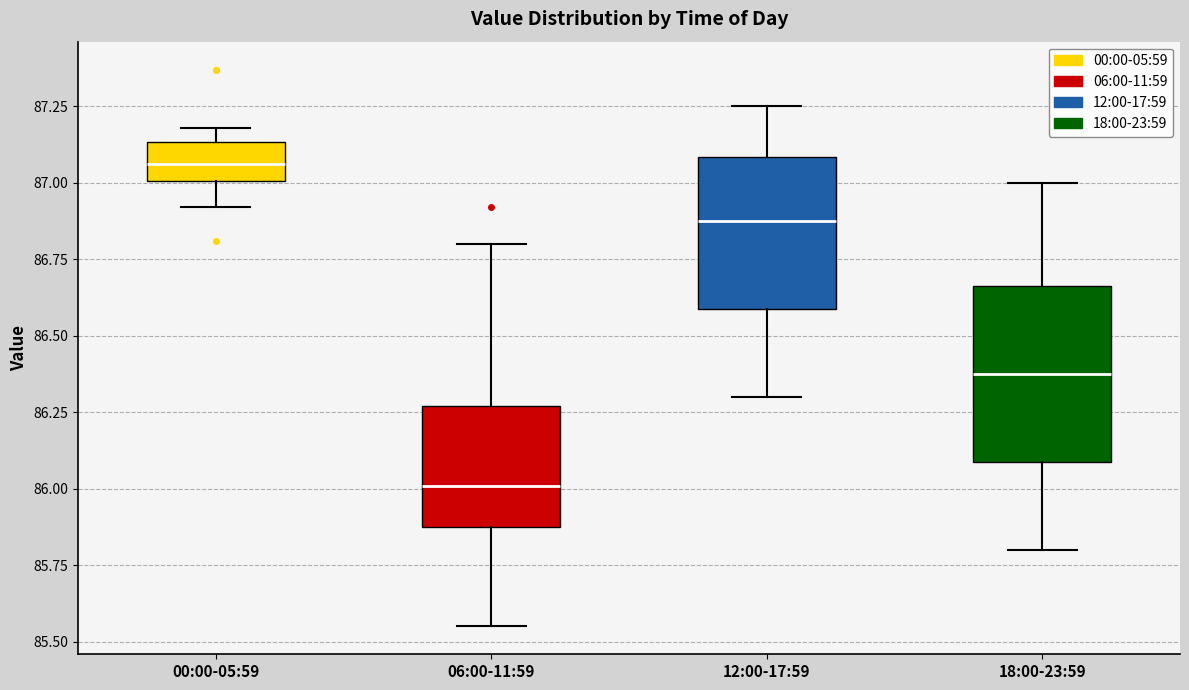

Reading left to right, transcribe this box plot: for each box, give where its median line is, the range the box spans, and where its two whiskers end, as read against the y-axis. The values are not printed on the chart, so give them approximately, as read against the axis.

00:00-05:59: median 87.05, box 87.00 to 87.15, whiskers 86.90 to 87.20
06:00-11:59: median 86.00, box 85.90 to 86.25, whiskers 85.55 to 86.80
12:00-17:59: median 86.90, box 86.60 to 87.10, whiskers 86.30 to 87.25
18:00-23:59: median 86.40, box 86.10 to 86.65, whiskers 85.80 to 87.00